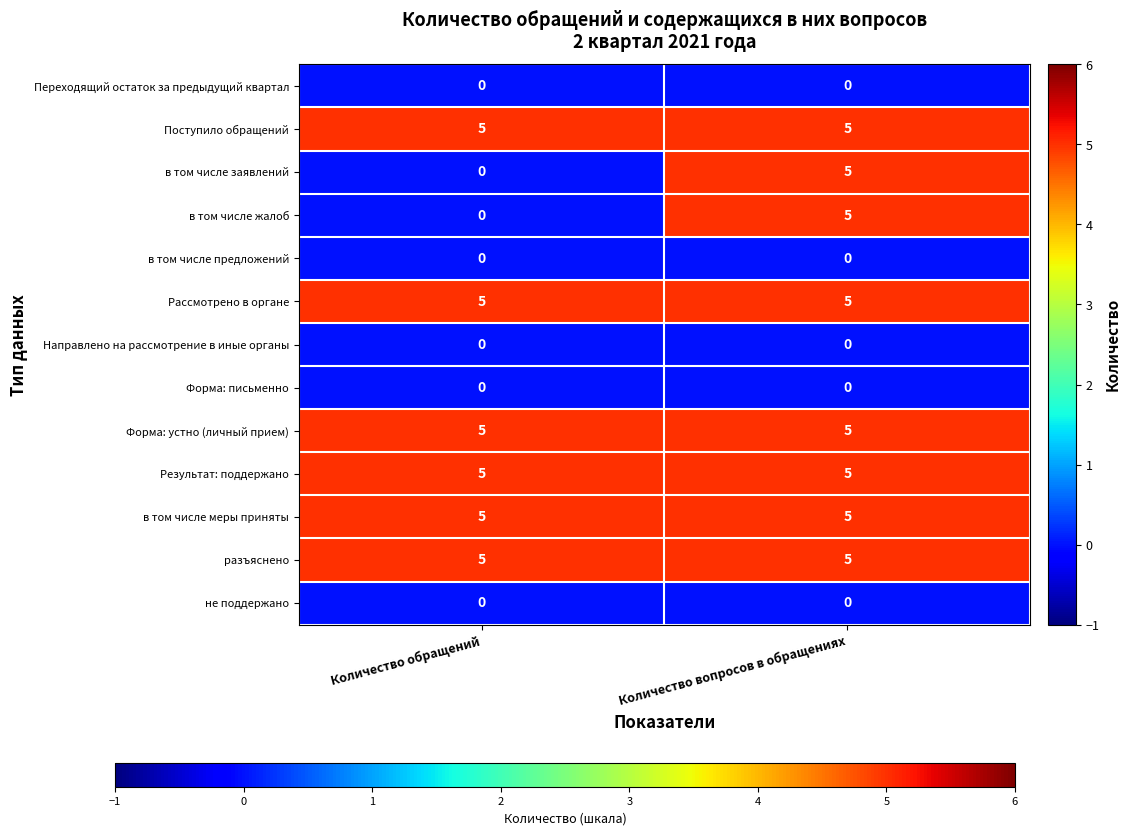

Reading left to right, what are all the values shown in this chart?

Переходящий остаток за предыдущий квартал: 0	0
Поступило обращений: 5	5
в том числе заявлений: 0	5
в том числе жалоб: 0	5
в том числе предложений: 0	0
Рассмотрено в органе: 5	5
Направлено на рассмотрение в иные органы: 0	0
Форма: письменно: 0	0
Форма: устно (личный прием): 5	5
Результат: поддержано: 5	5
в том числе меры приняты: 5	5
разъяснено: 5	5
не поддержано: 0	0